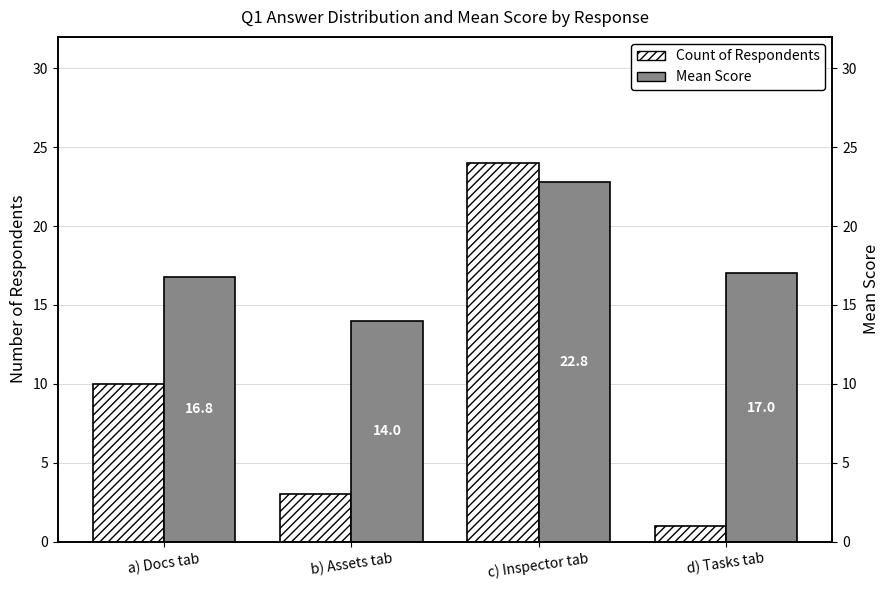

Is the value of Count of Respondents at c) Inspector tab greater than the value of Mean Score at c) Inspector tab?

Yes